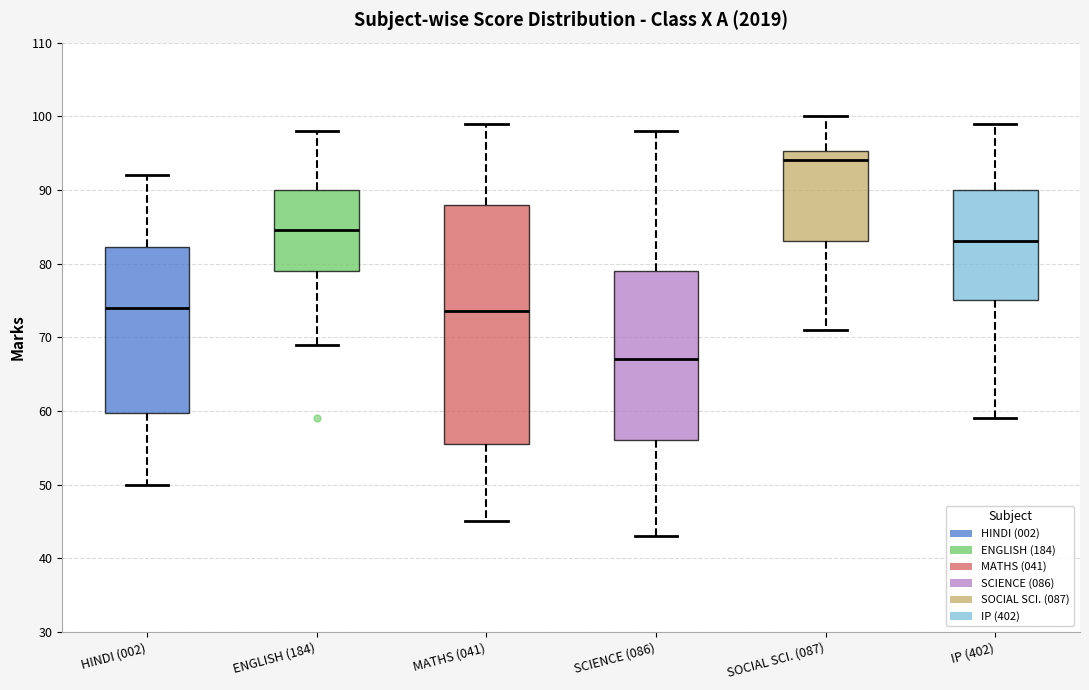

Which box is the tallest, from its lower edge to its upper edge?

MATHS (041)